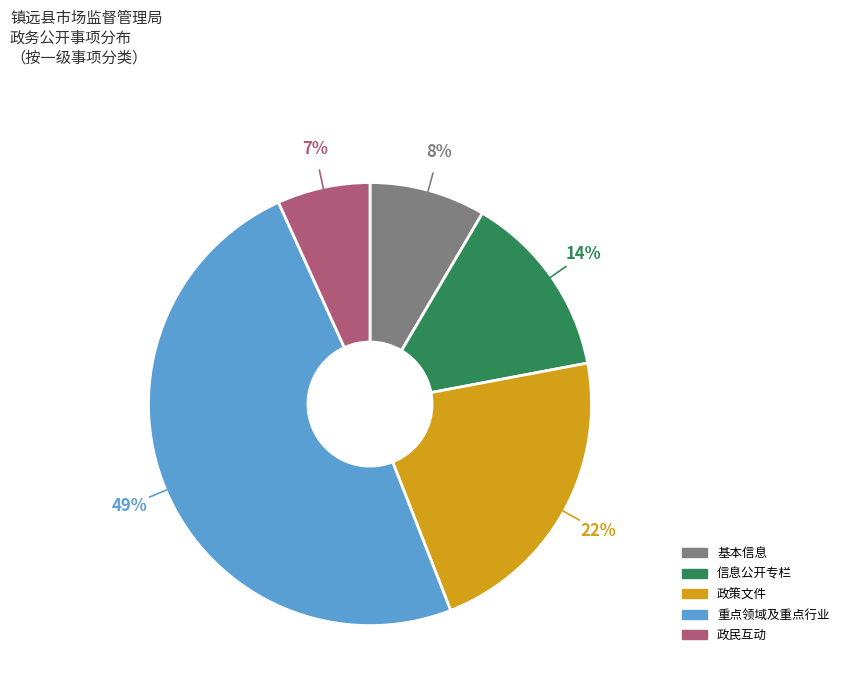

To the nearest percent, what percentage of the pie is 基本信息?

8%